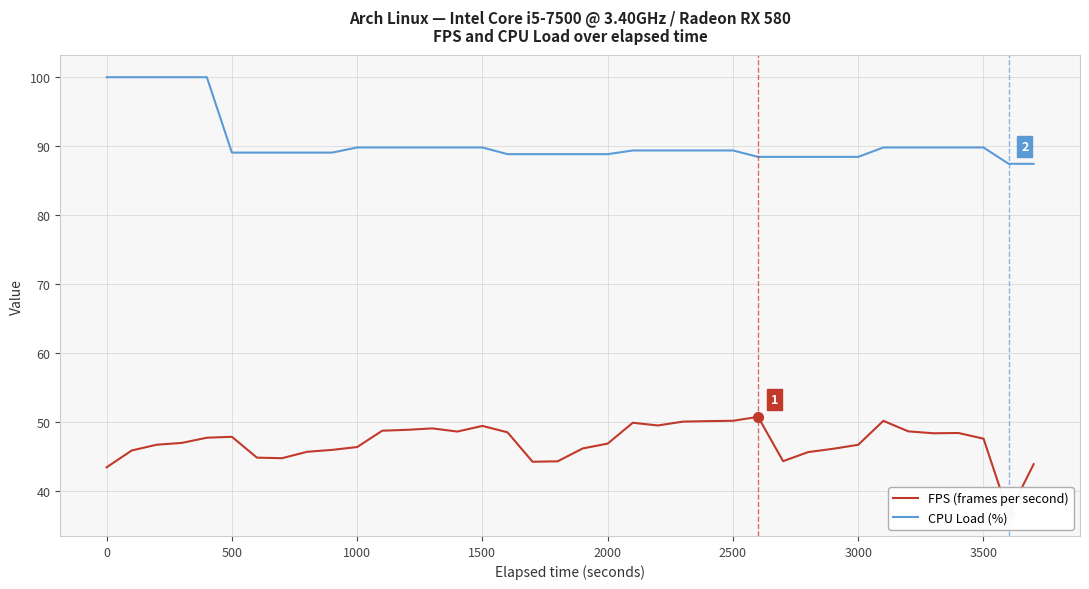

Reading left to right, transcribe all the data shown in this chart.

FPS (frames per second): 43.4	45.8	46.7	46.9	47.7	47.8	44.8	44.7	45.7	45.9	46.3	48.7	48.8	49.1	48.6	49.4	48.5	44.2	44.3	46.1	46.8	49.9	49.5	50.0	50.1	50.2	50.7	44.3	45.6	46.1	46.7	50.1	48.6	48.3	48.4	47.6	36.6	43.9
CPU Load (%): 100.0	100.0	100.0	100.0	100.0	89.1	89.1	89.1	89.1	89.1	89.8	89.8	89.8	89.8	89.8	89.8	88.8	88.8	88.8	88.8	88.8	89.4	89.4	89.4	89.4	89.4	88.4	88.4	88.4	88.4	88.4	89.8	89.8	89.8	89.8	89.8	87.4	87.4